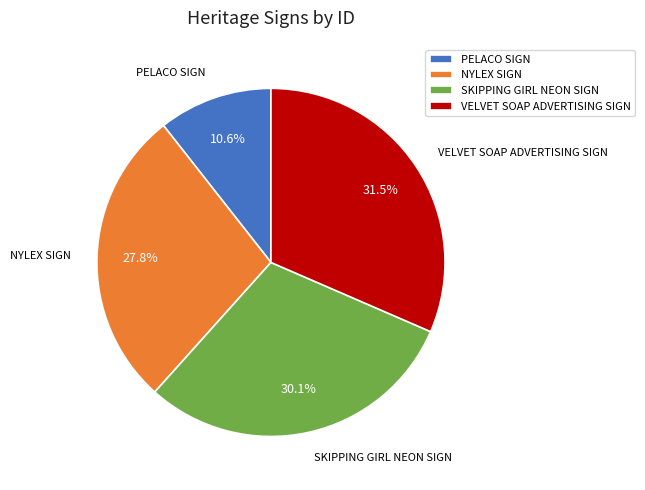

What portion of the pie excludes SKIPPING GIRL NEON SIGN?

69.9%